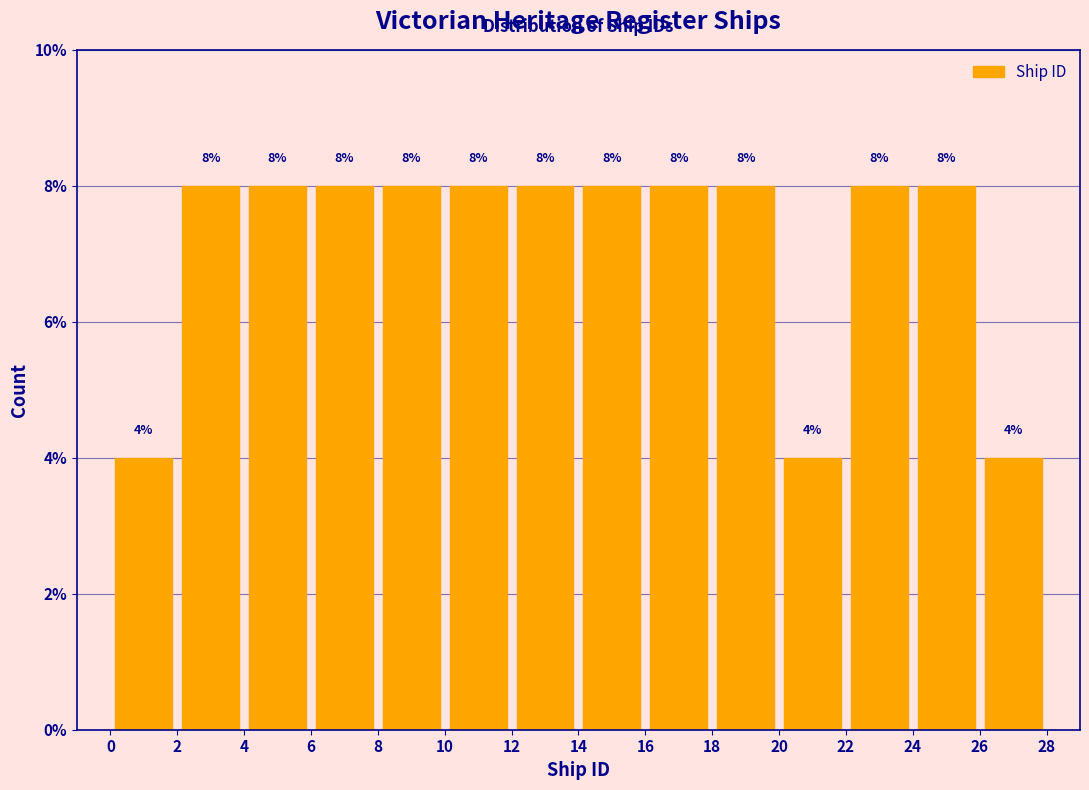

What is the height of the bar covering 18 to 20 on the x-axis?

8